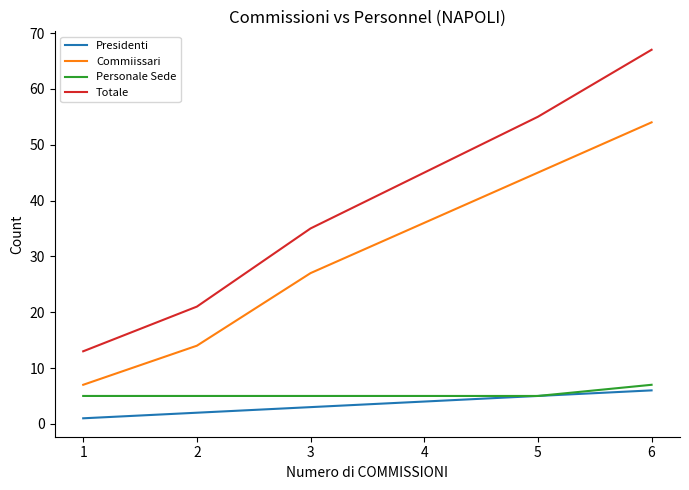

What is the difference between the maximum and minimum values in the Commiissari series?

47